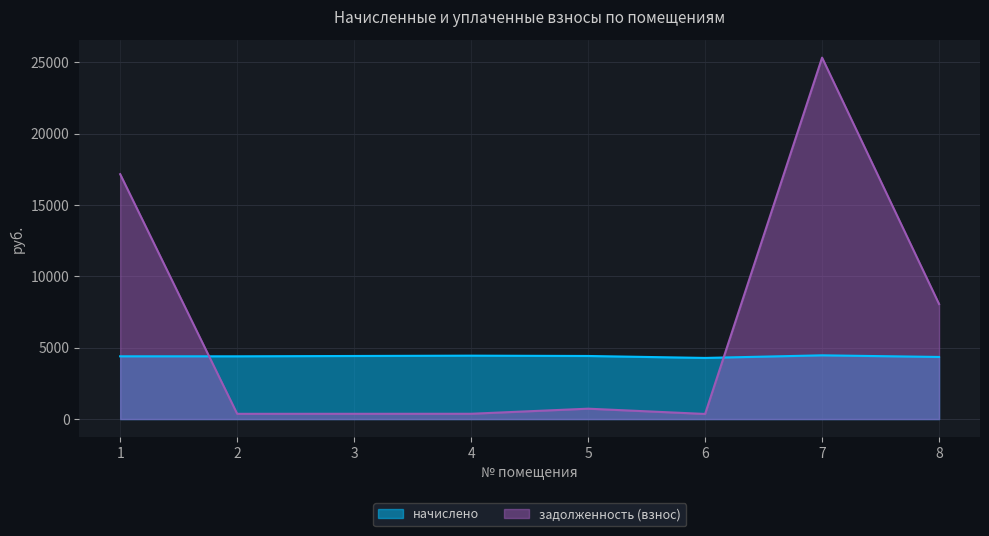

Reading right to left, what are all the values shown in this chart?

начислено: 4350.2	4464.1	4281.8	4418.5	4441.3	4418.5	4395.7	4395.7
задолженность (взнос): 8058.4	25323.1	356.8	726.1	370.1	368.2	366.3	17157.3